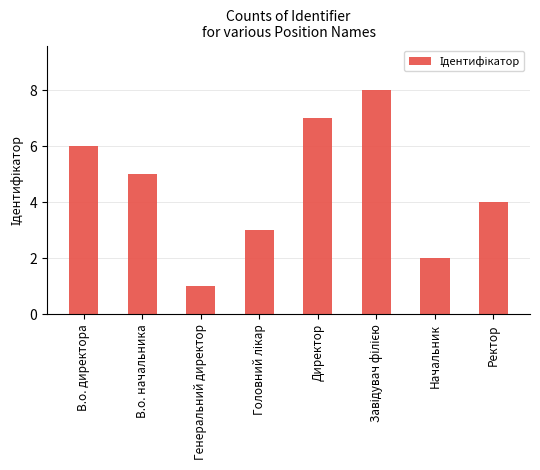

At which category does the chart reach its minimum across all series?

Генеральний директор